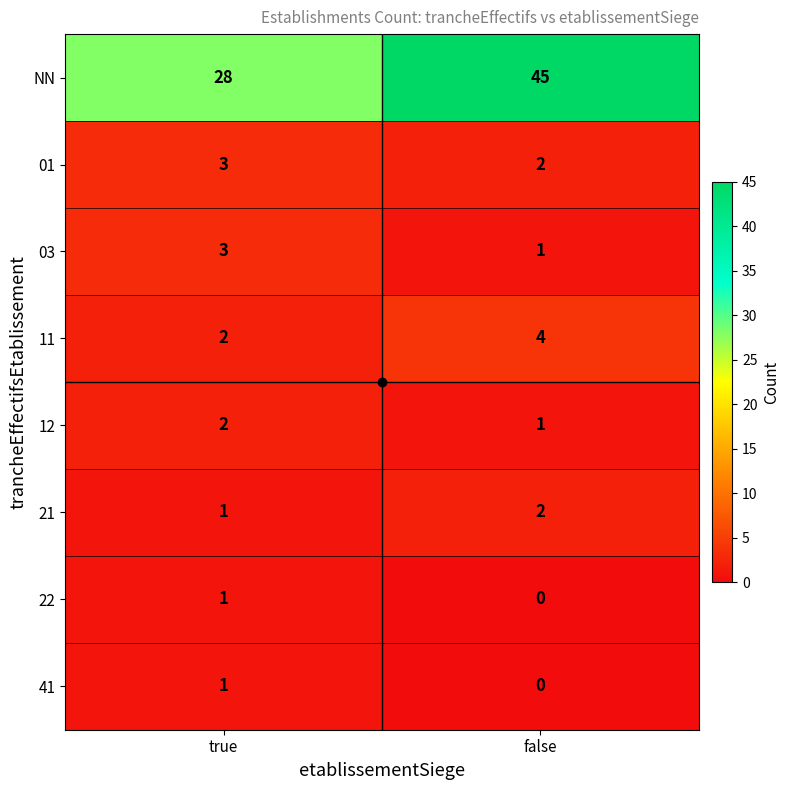

What is the difference between the highest and lowest values at false?

45